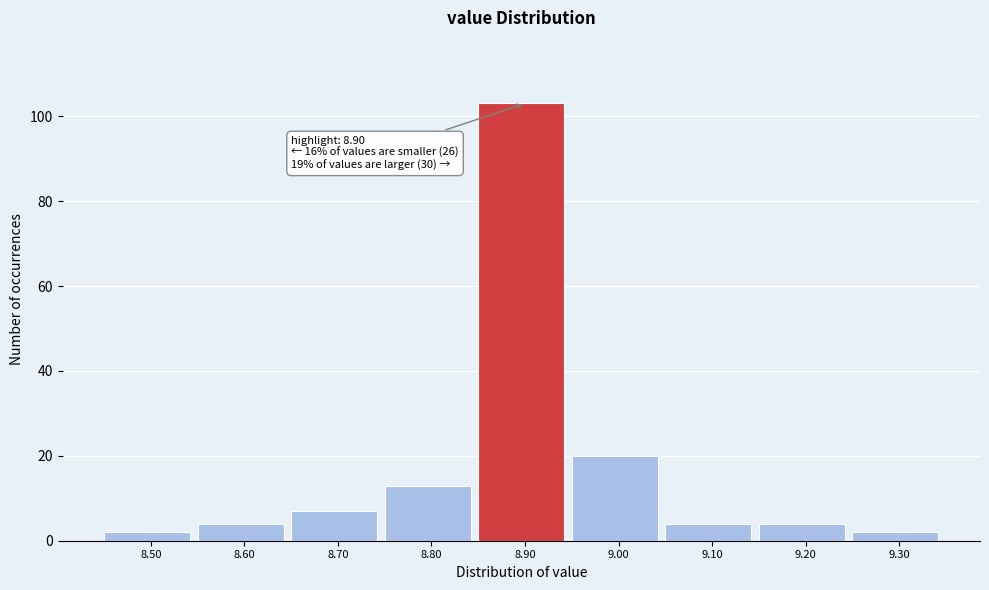

Over which range of the x-axis is the bar tallest?

8.85 to 8.95